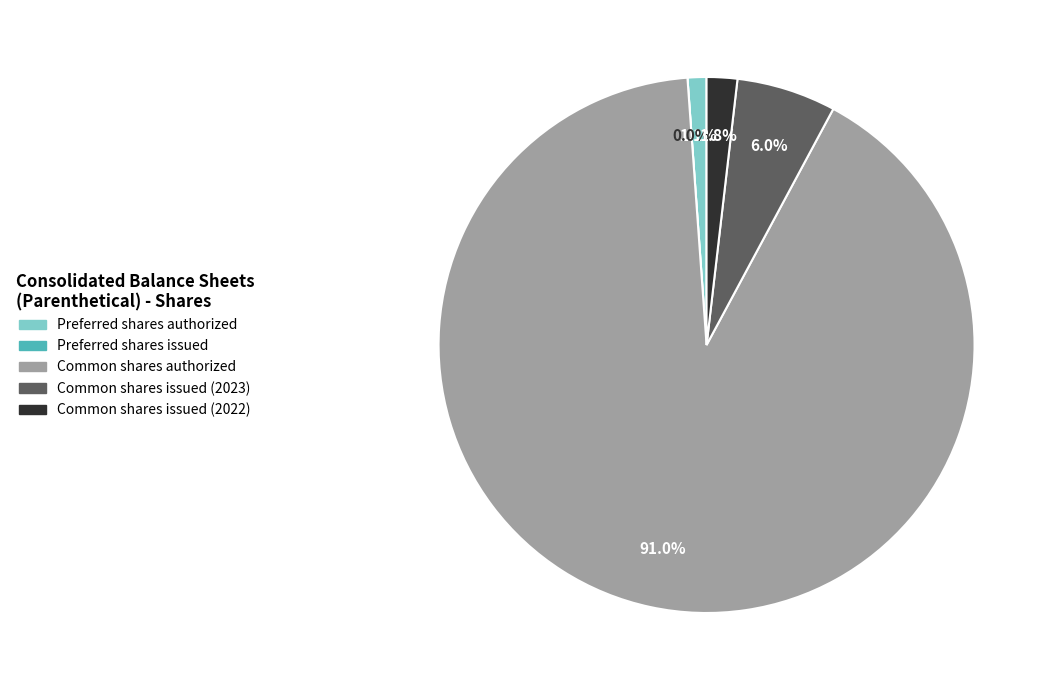

The Common shares issued (2023) slice represents 6% of the pie. True or false?

True